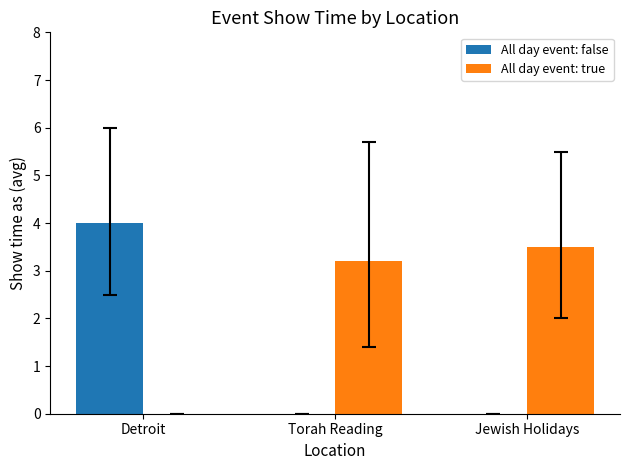

The All day event: false series shows 4.0 at Detroit. True or false?

True